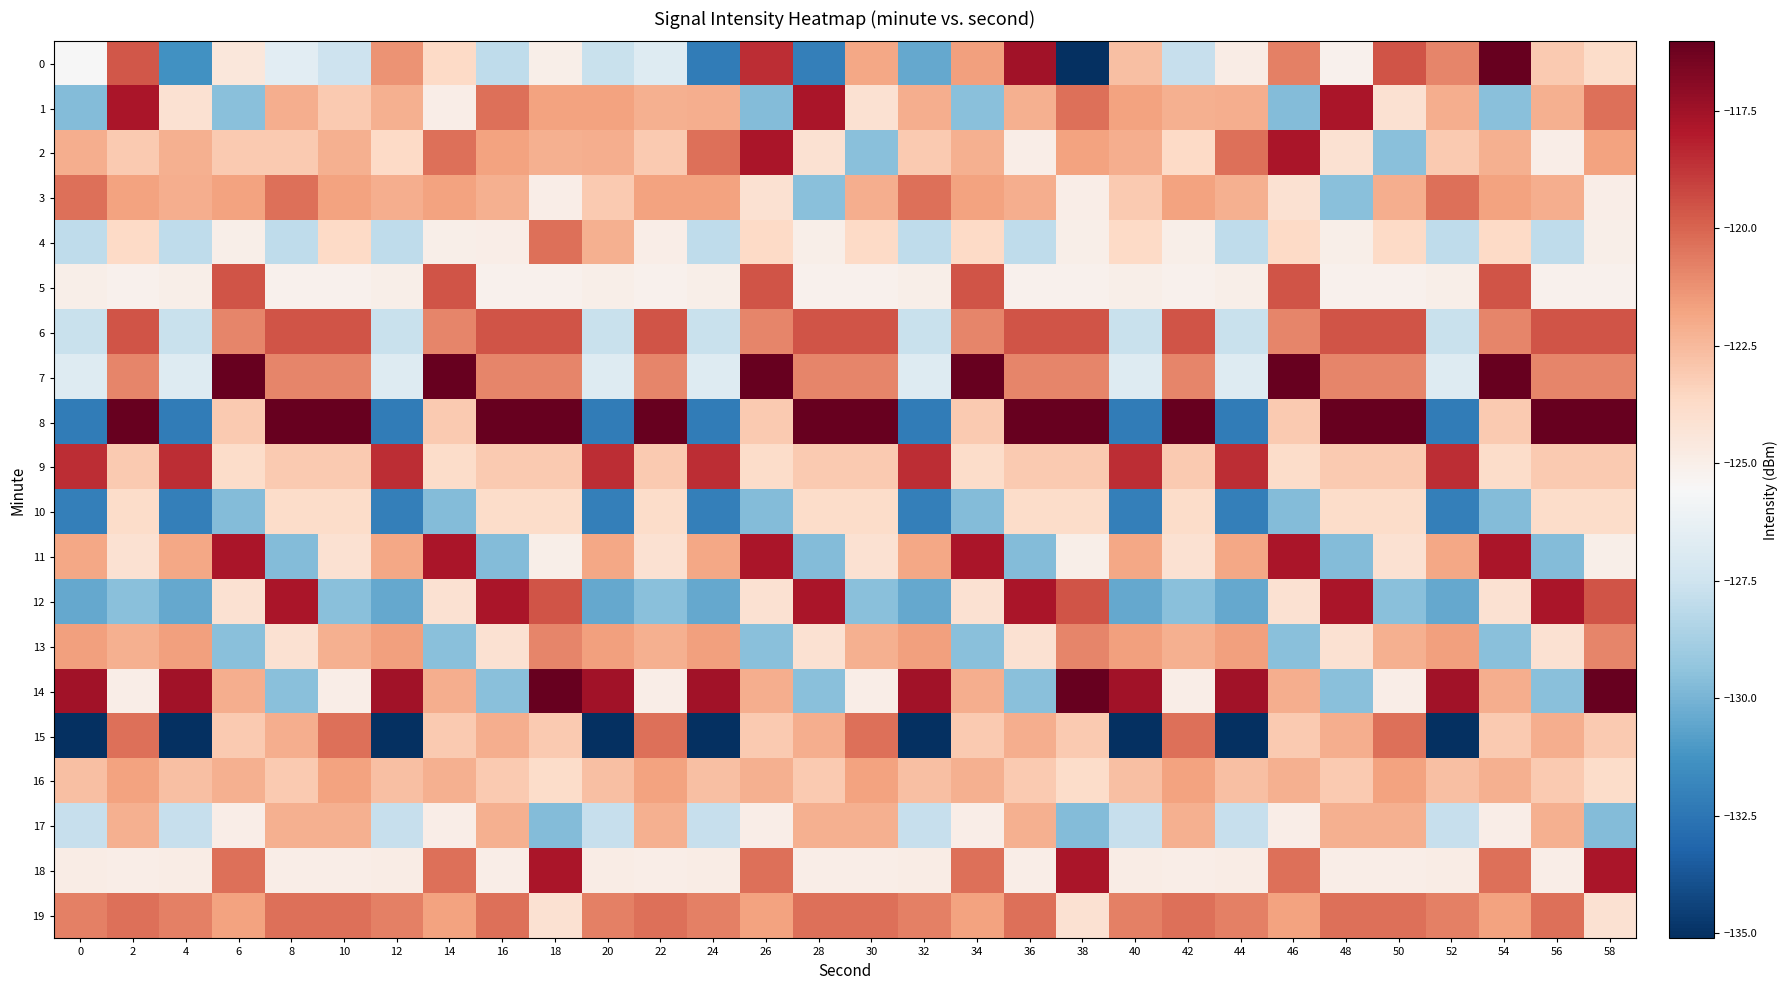

At which category is the sum across all series the highest?

18